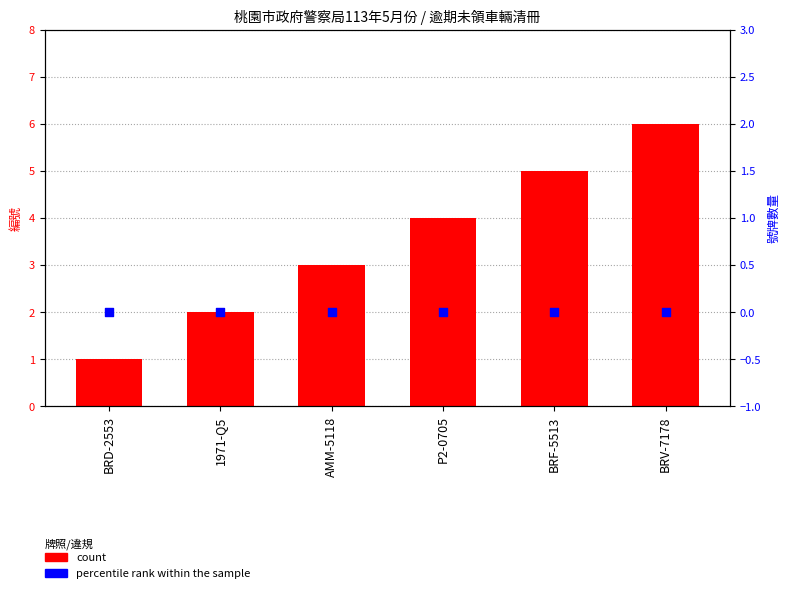

At which category is the sum across all series the highest?

BRV-7178